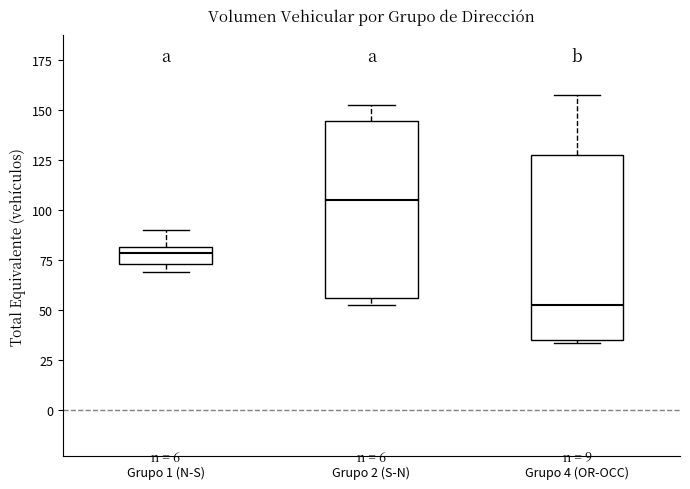

Where does the median line of the box for Grupo 2 (S-N) sit on the y-axis? The values are not printed on the chart, so give them approximately, as read against the axis.

105